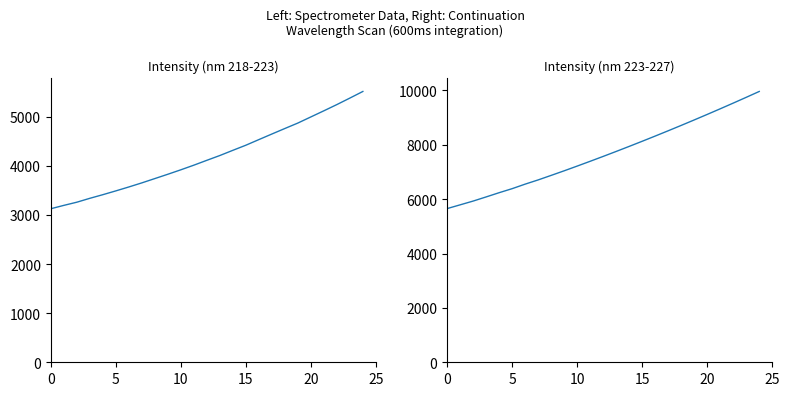

True or false: Second Half and First Half cross at least once.

False